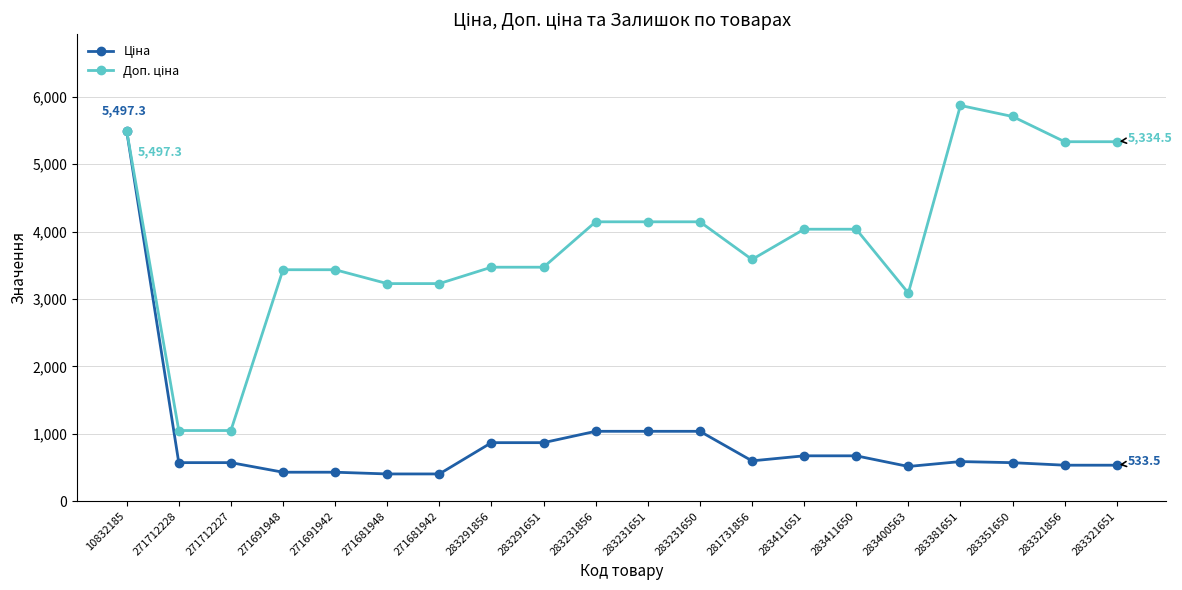

At how many categories does at least one series exceed 2178?

18